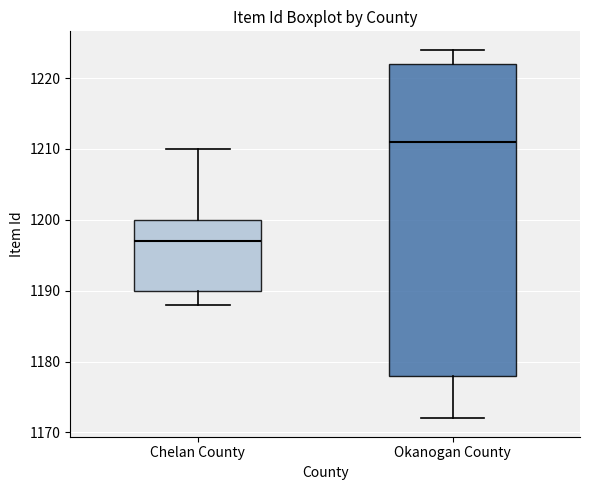

Where does the median line of the box for Chelan County sit on the y-axis? The values are not printed on the chart, so give them approximately, as read against the axis.

1197